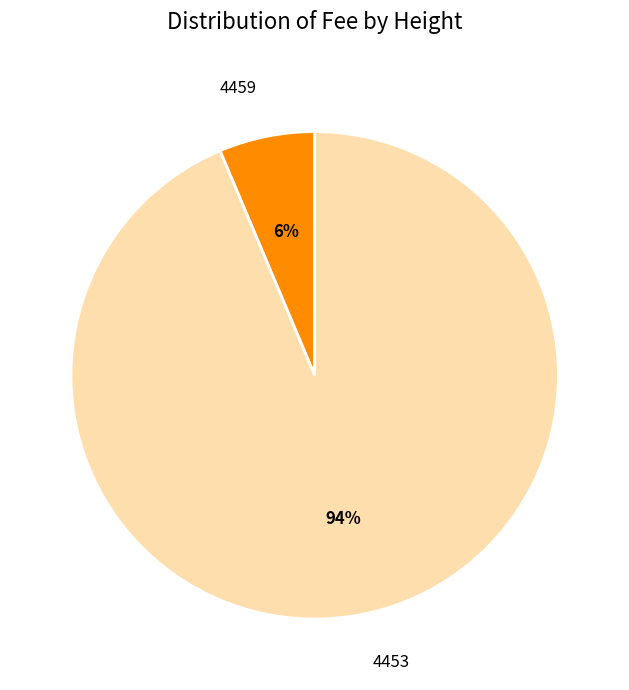

To the nearest percent, what is the combined percentage of 4459 and 4453?

100%